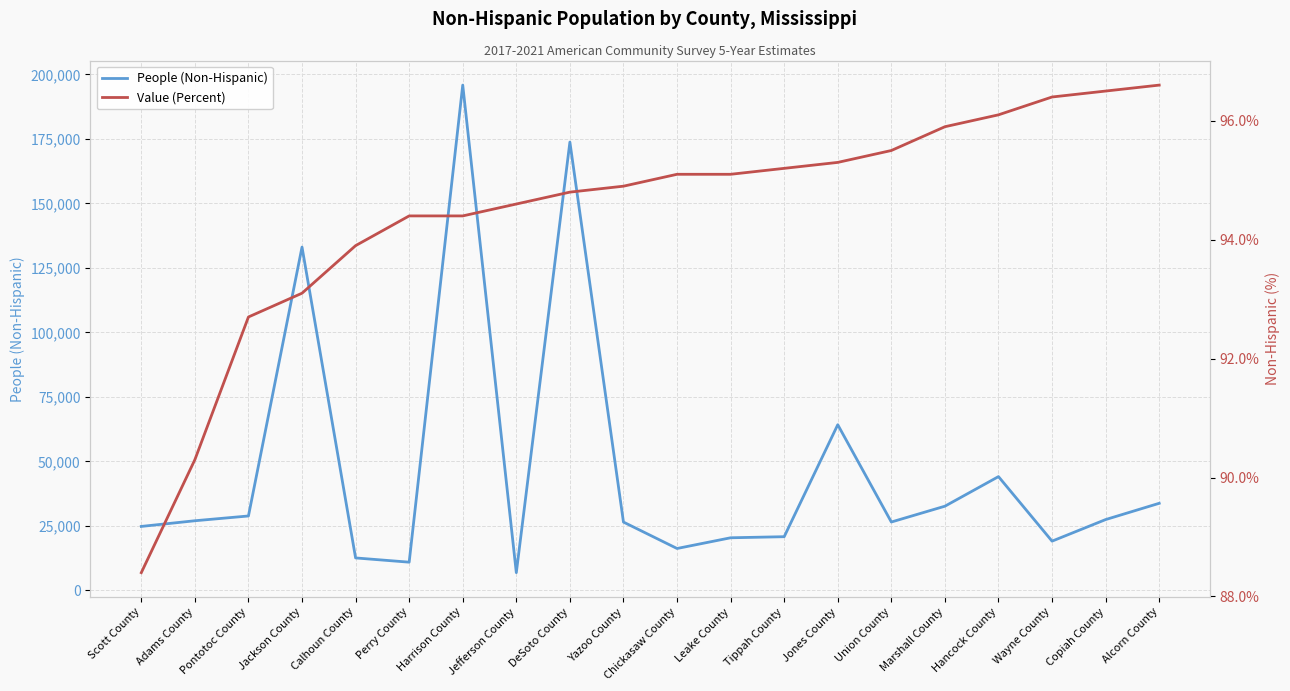

What is the approximate value of People (Non-Hispanic) at Tippah County?

20829